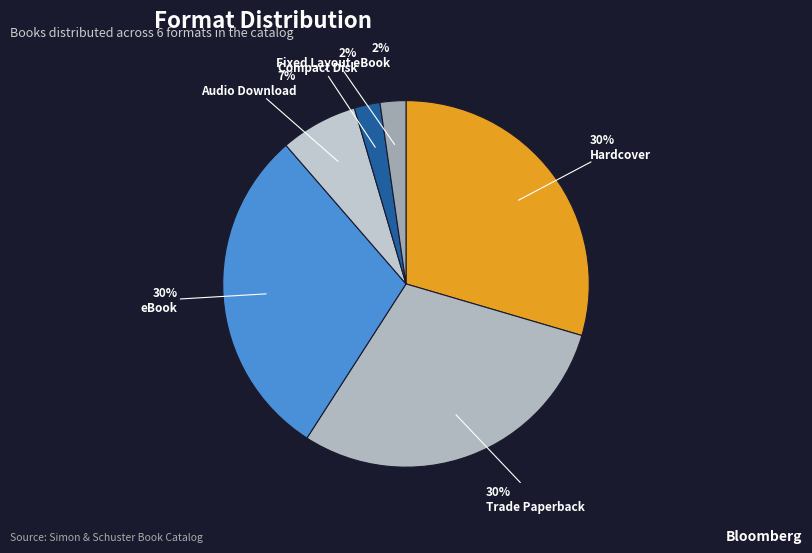

Is there any slice that represents more than half of the pie?

No